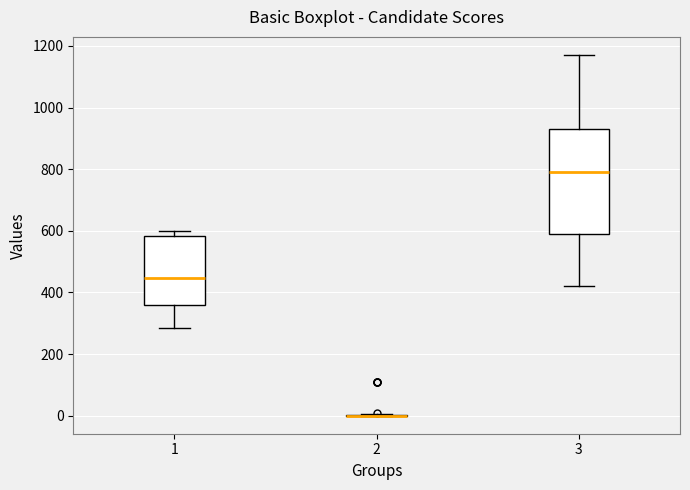

Where is the lower edge of the box at x = 1 on the y-axis? The values are not printed on the chart, so give them approximately, as read against the axis.

360